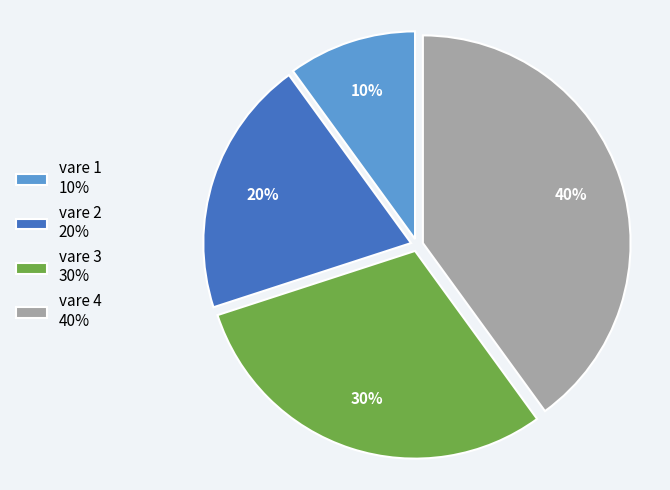

How many segments does this pie chart have?

4